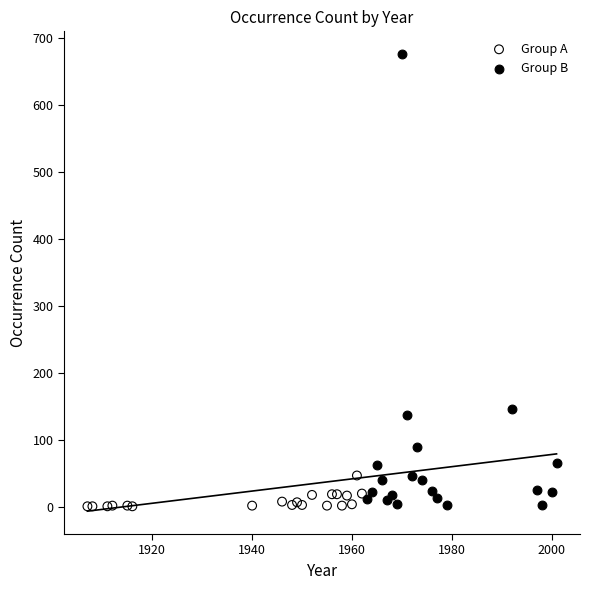

Which series has the largest Y range (max minus min)?

Group B